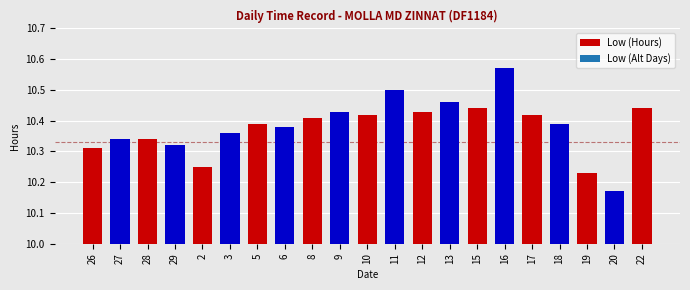

Where is the data nearest to the value 10?

20